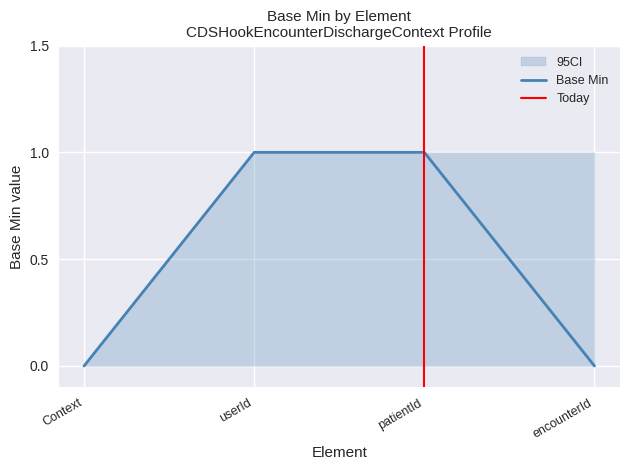

The Base Min CI high series shows 0 at CDSHookEncounterDischargeContext. True or false?

True